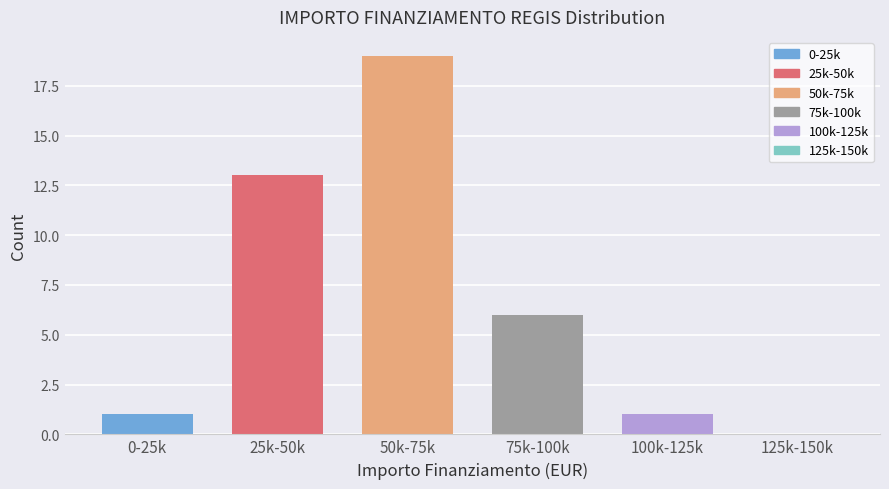

Reading right to left, extract all data points from this chart.

125k-150k=0	100k-125k=1	75k-100k=6	50k-75k=19	25k-50k=13	0-25k=1